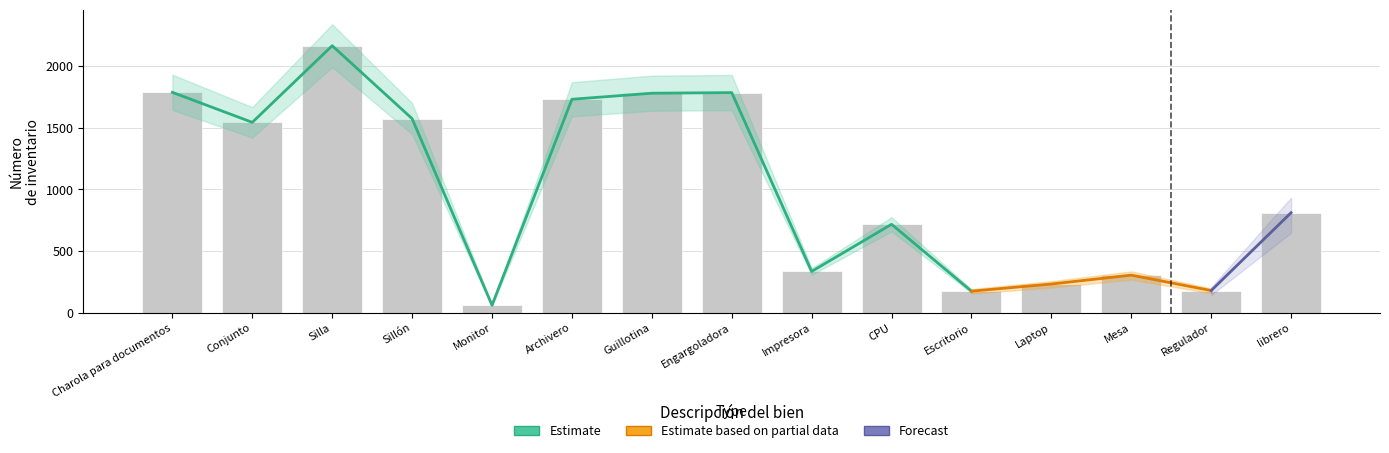

What is the value of the 1st bar from the left?

1787